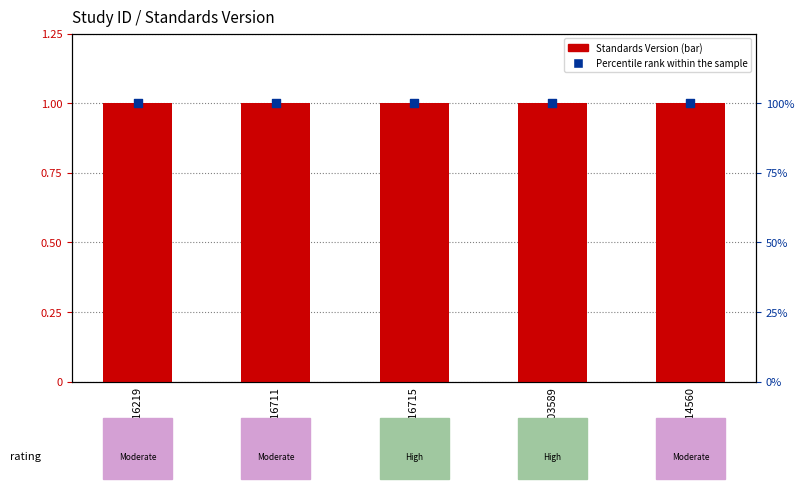

Is the value of Standards Version at WWHV003589 greater than the value of Percentile rank within the sample at WWHV016219?

No